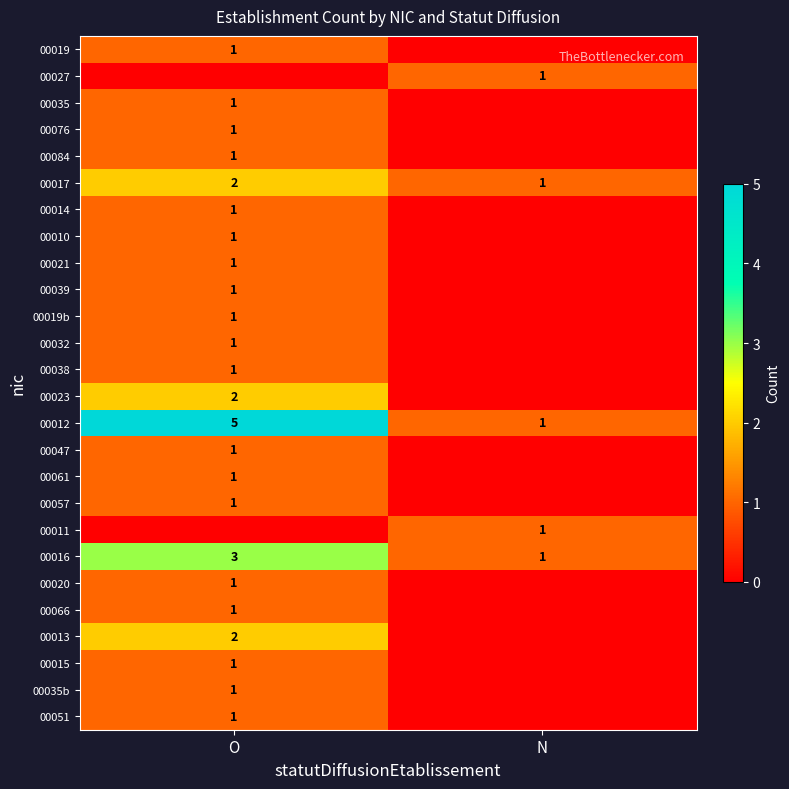

The 00012 series shows 8 at O. True or false?

False